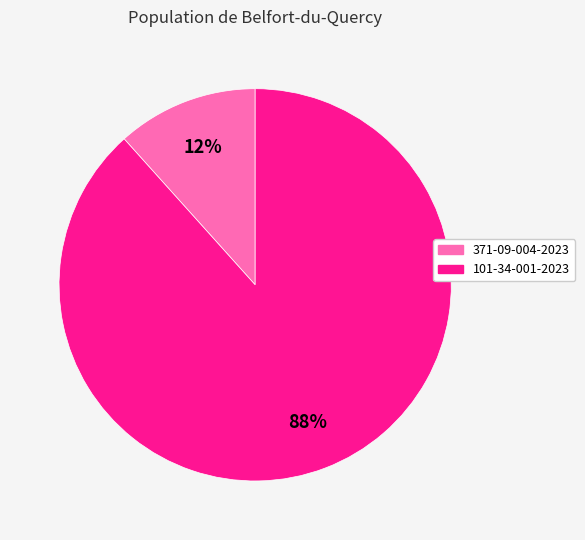

Combined, do 101-34-001-2023 and 371-09-004-2023 account for over 50%?

Yes